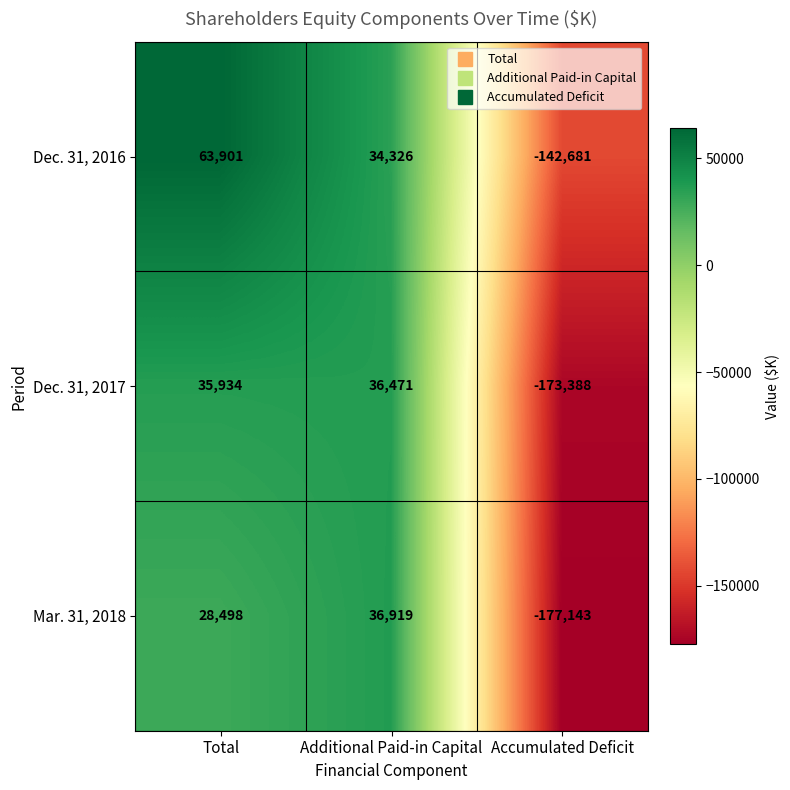

How many values in the Dec. 31, 2016 series are below 34326?

1